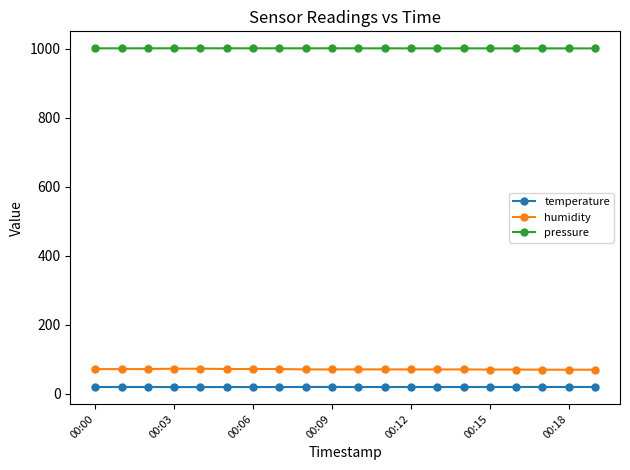

What is the sum of all pressure values?

20016.9